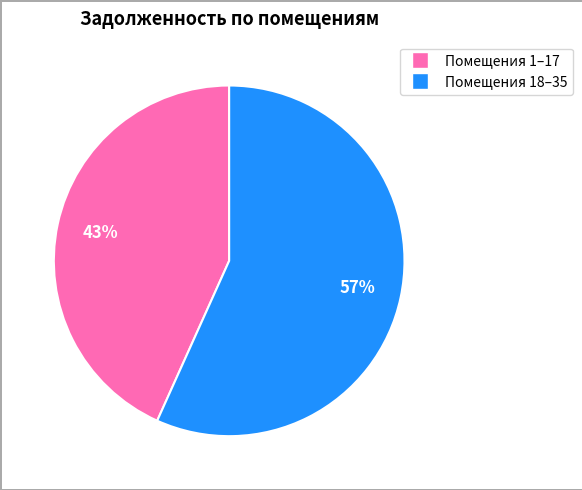

Is there a majority slice in this chart?

Yes